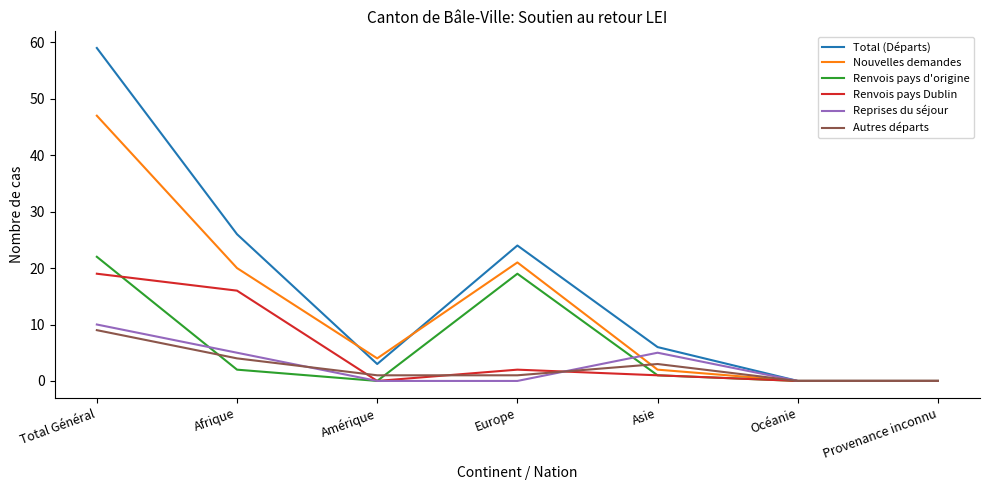

Is it true that Reprises du séjour equals 10 at Total Général?

True